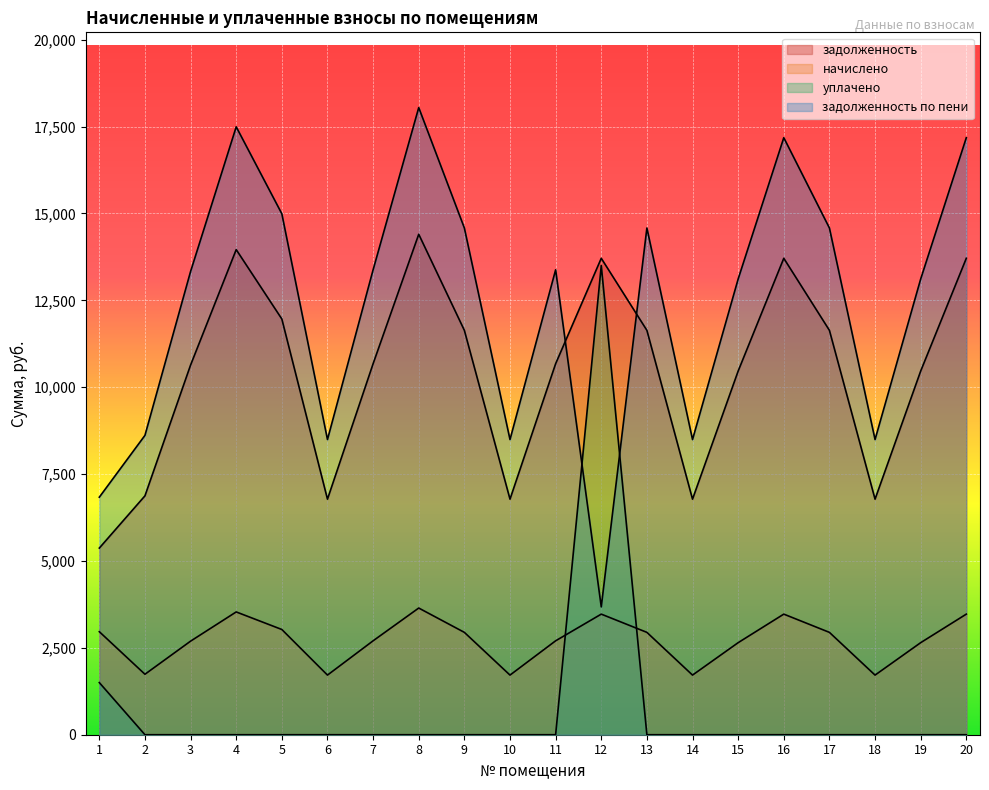

How many data points does each series have?

20